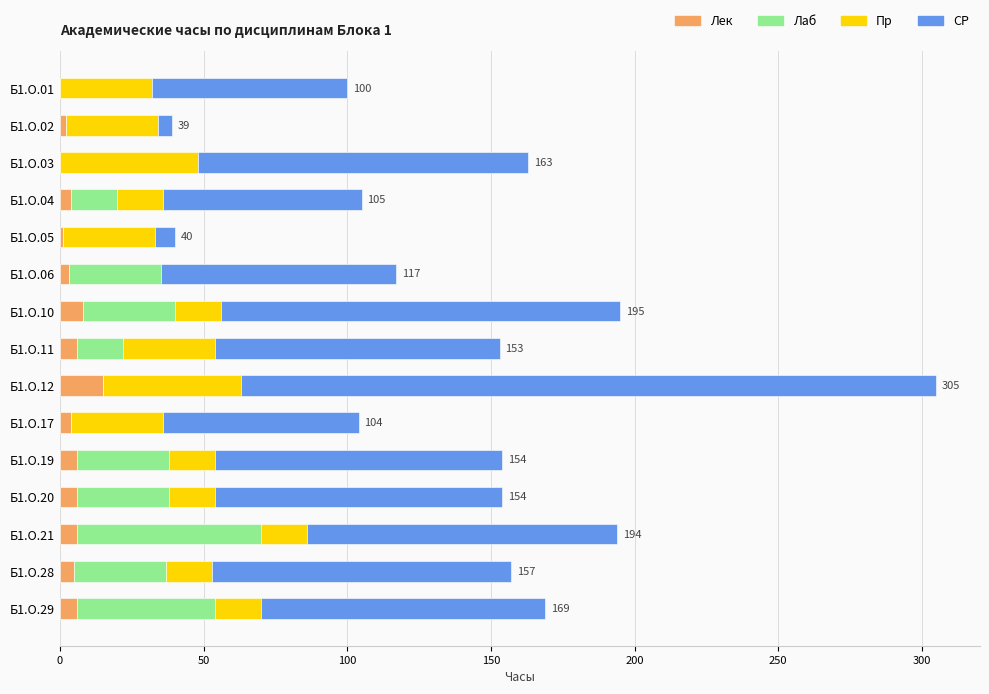

What is the highest value of the Лек series?

15